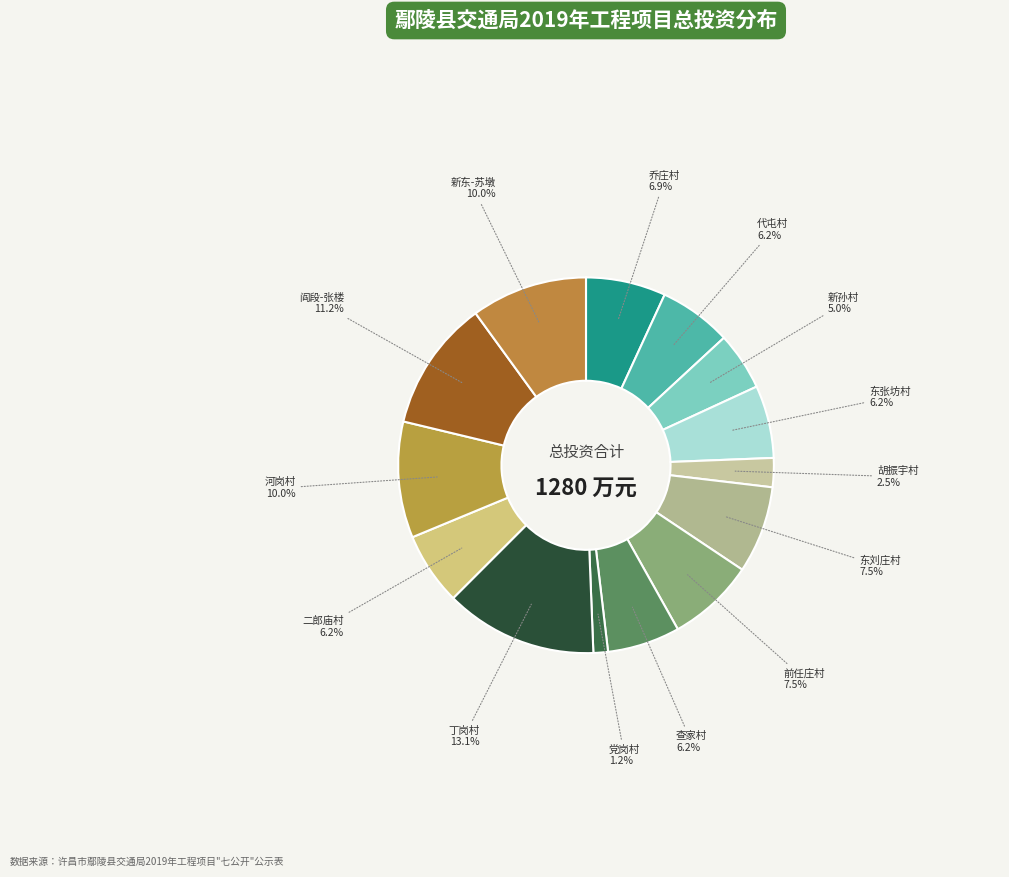

What is the smallest slice in the pie chart?

党岗村